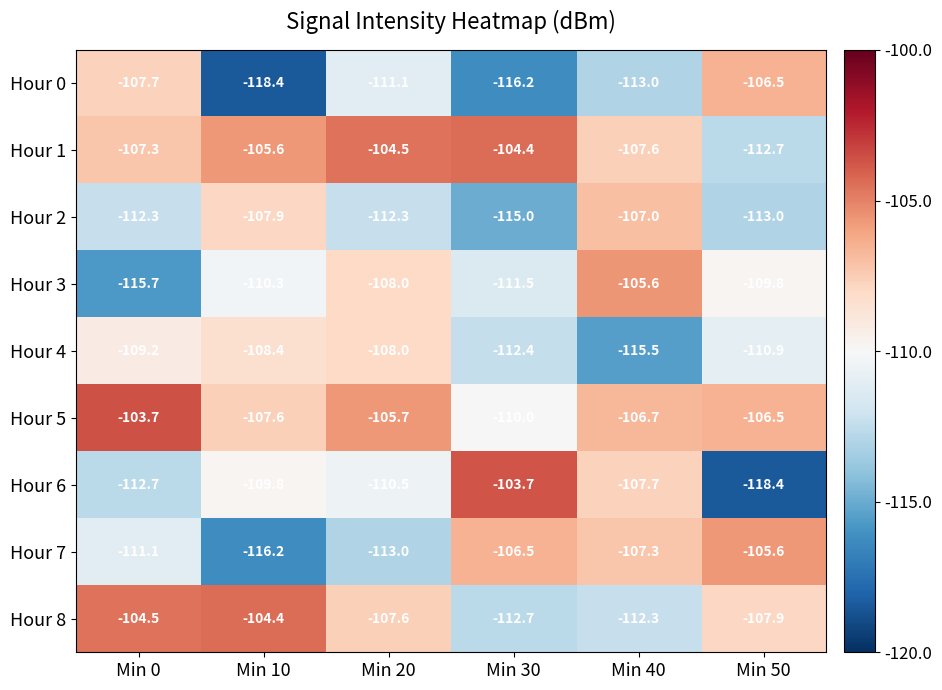

At which label is Hour 2 closest to -111?

Min 0